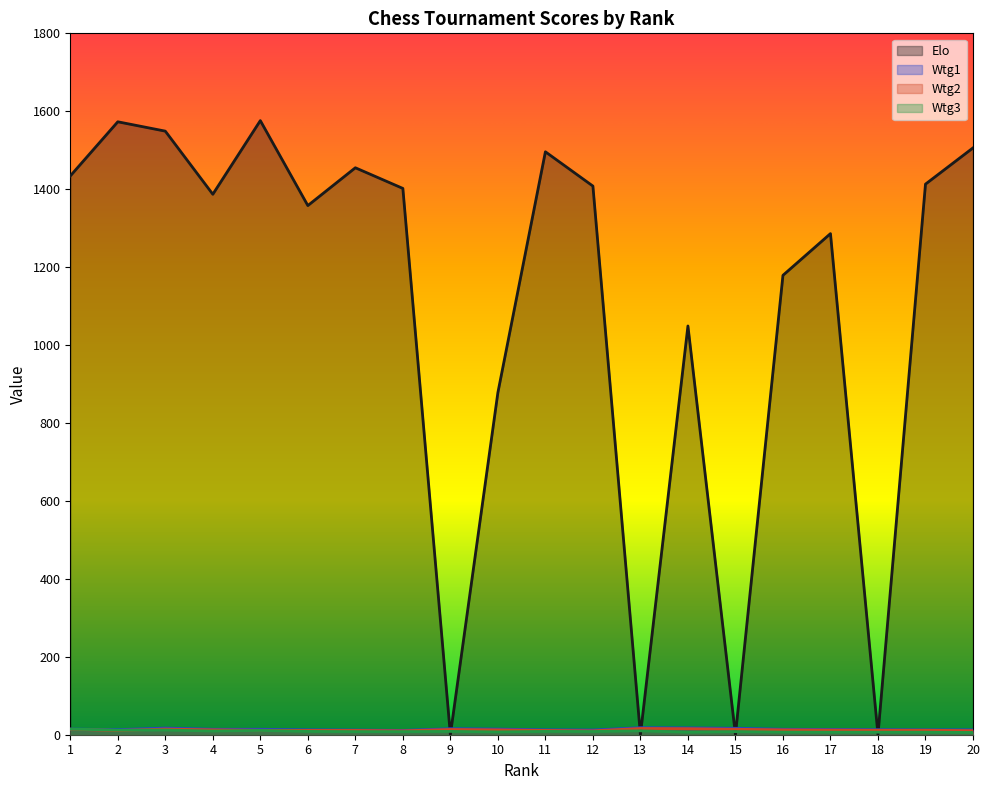

What are all the series names shown in the legend?

Elo, Wtg1, Wtg2, Wtg3